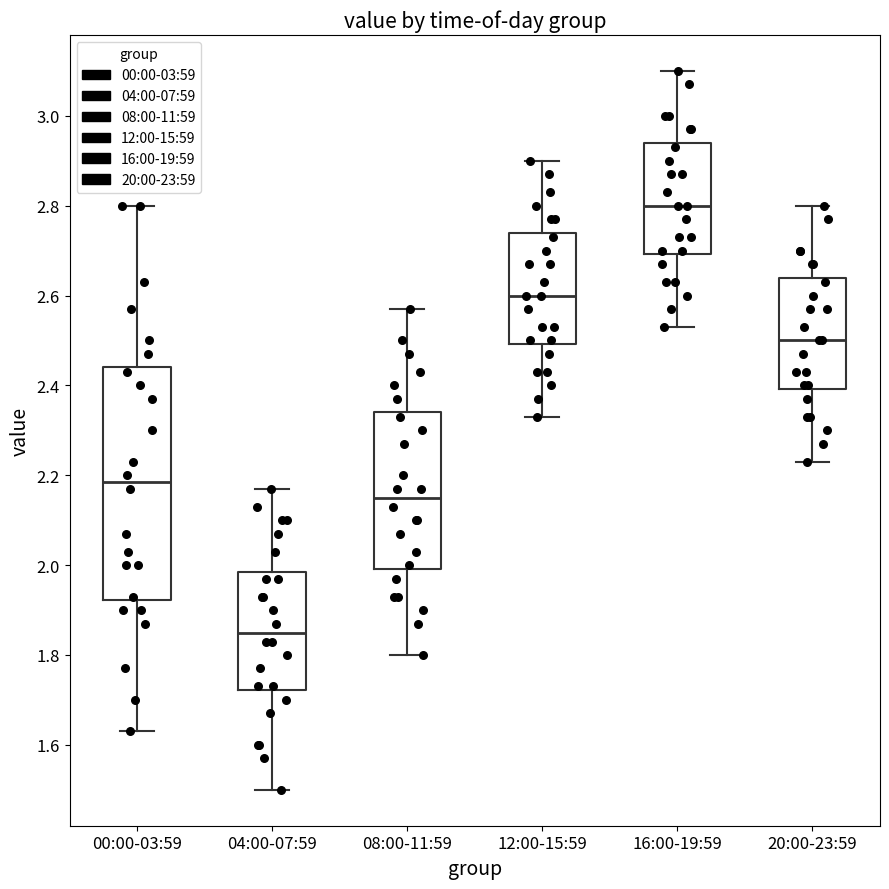

Where does the median line of the box for 08:00-11:59 sit on the y-axis? The values are not printed on the chart, so give them approximately, as read against the axis.

2.16